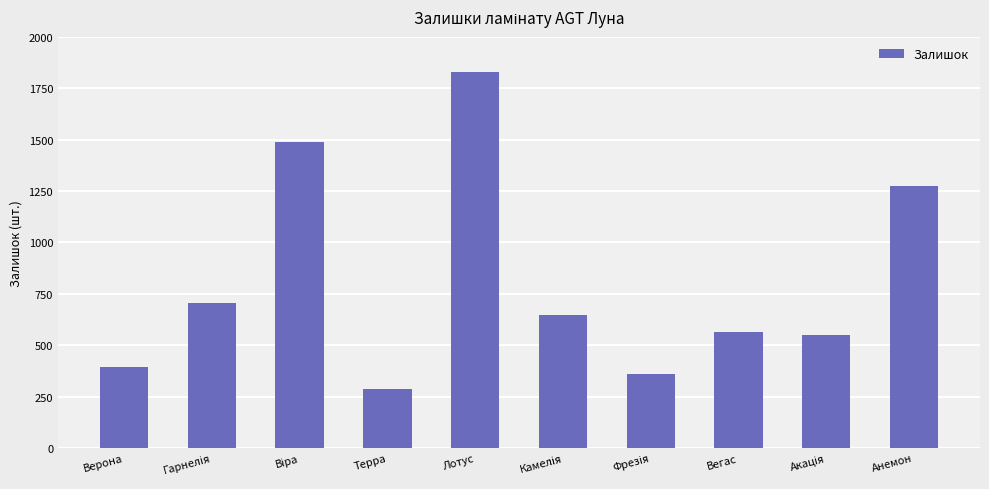

Where is the data nearest to the value 1058?

Анемон